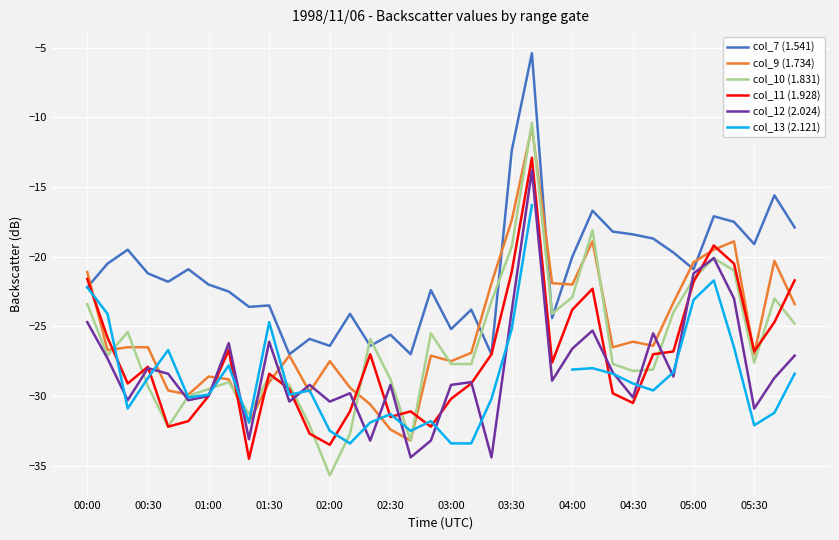

How many intersections are there between col_13 (2.121) and col_12 (2.024)?

15